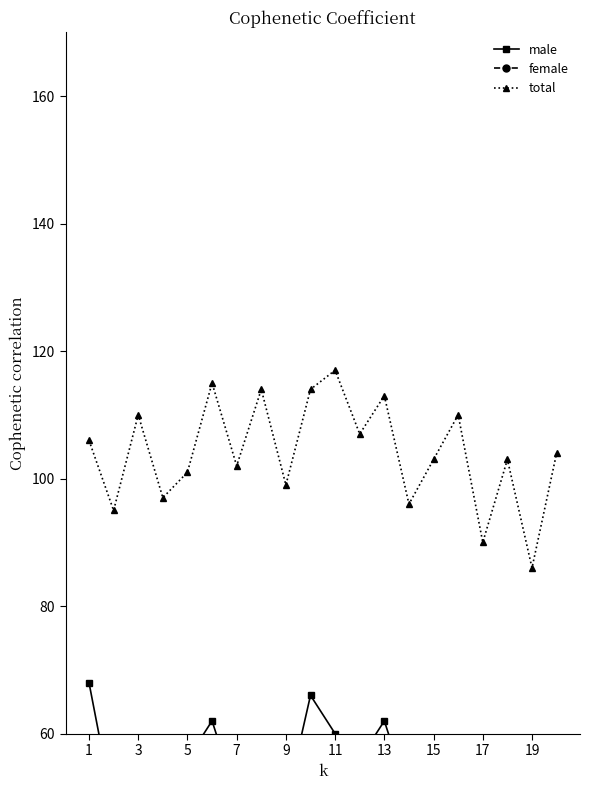

What is the value of the total point at the 4th from the left?

97